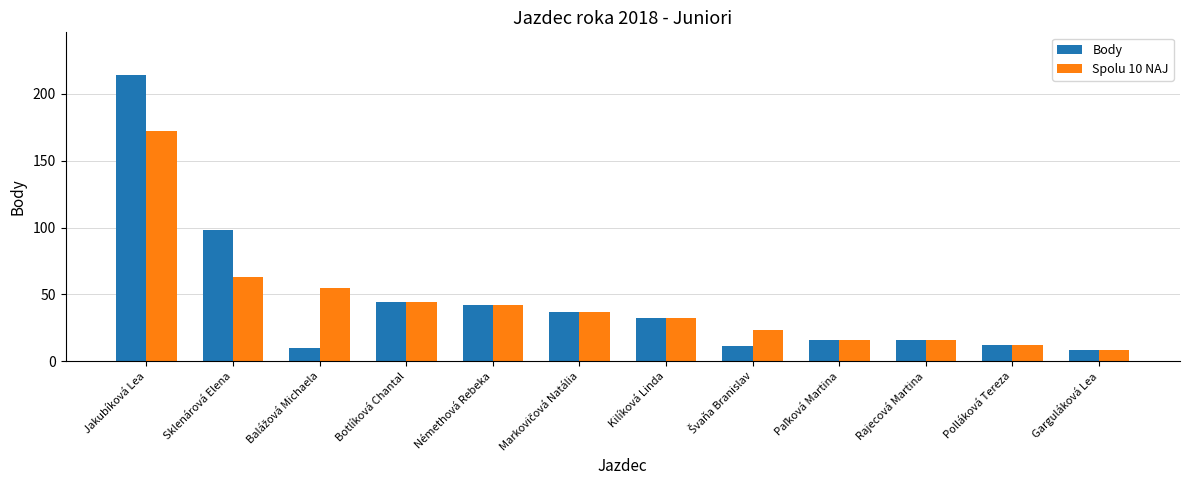

What is the difference between the maximum and minimum values in the Body series?

206